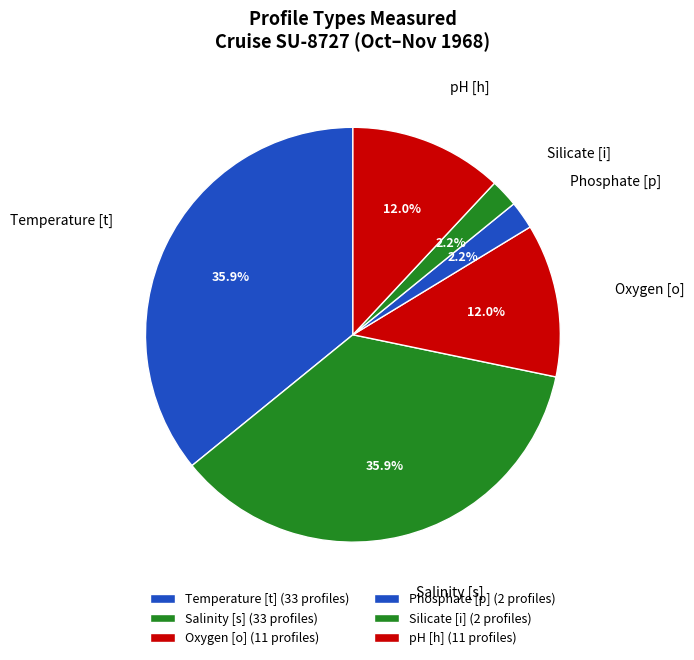

What is the ratio of the value at pH [h] to the value at Phosphate [p]?

5.5